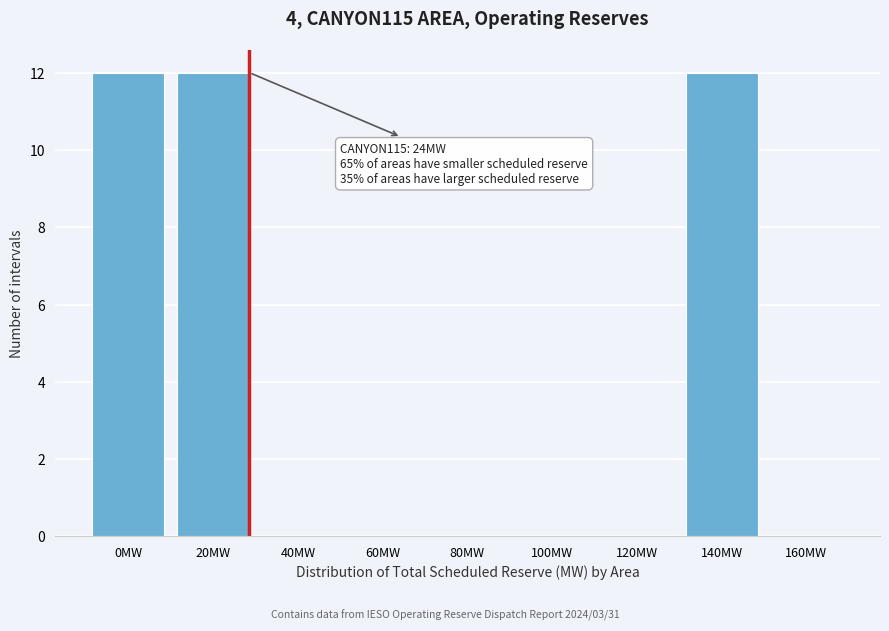

Reading left to right, list all the values displayed in this chart.

0MW=12	20MW=12	40MW=0	60MW=0	80MW=0	100MW=0	120MW=0	140MW=12	160MW=0